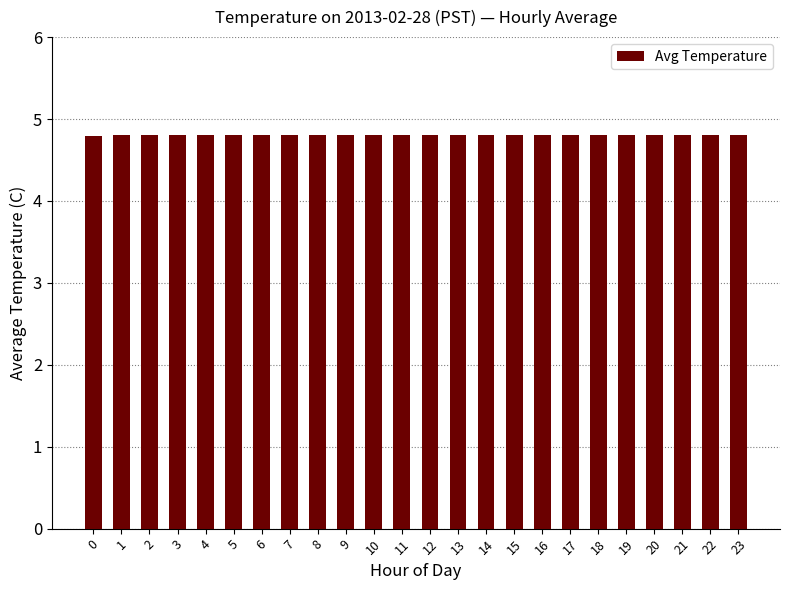

What is the minimum value shown in the chart?

4.8